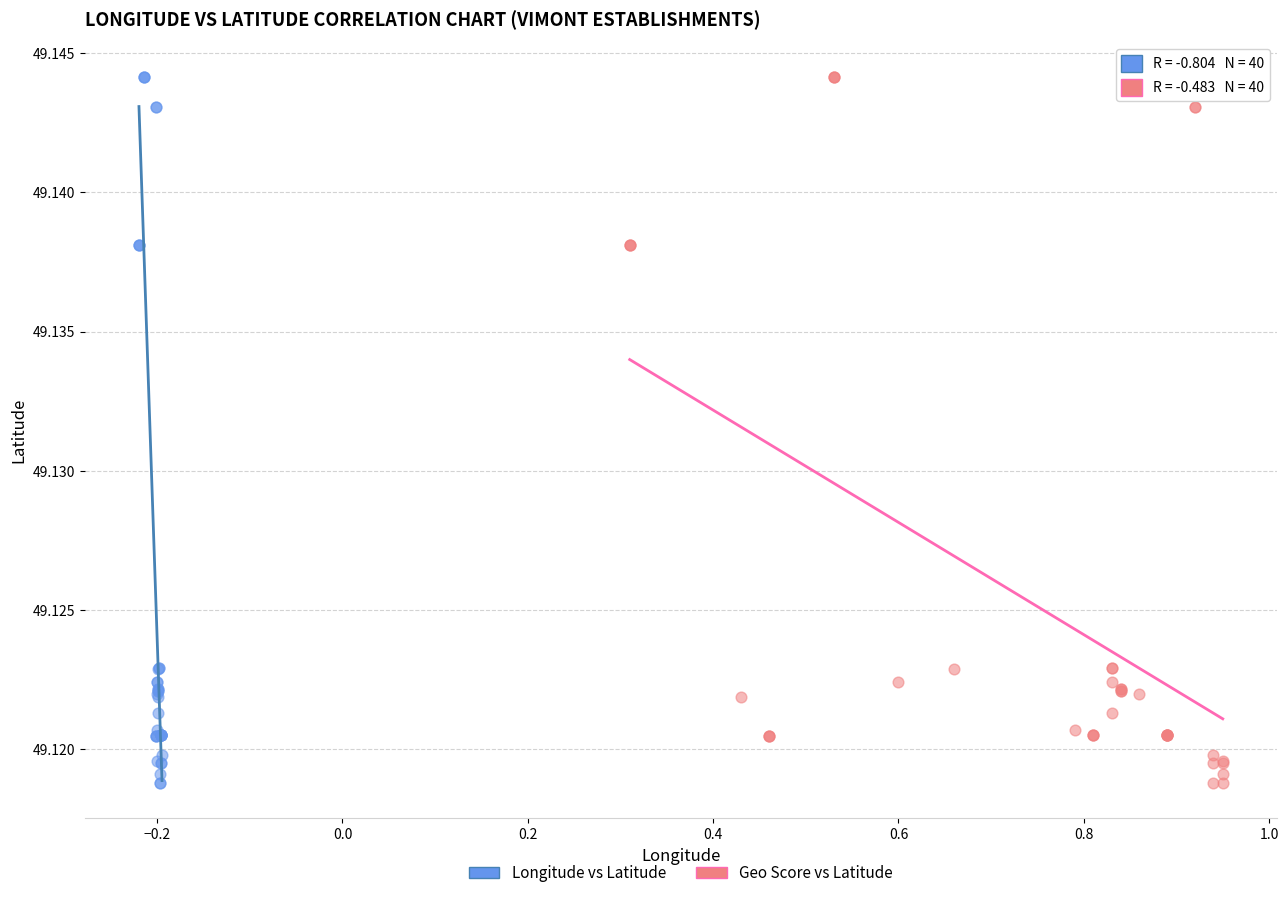

What are all the series names shown in the legend?

Longitude vs Latitude, Geo Score vs Latitude